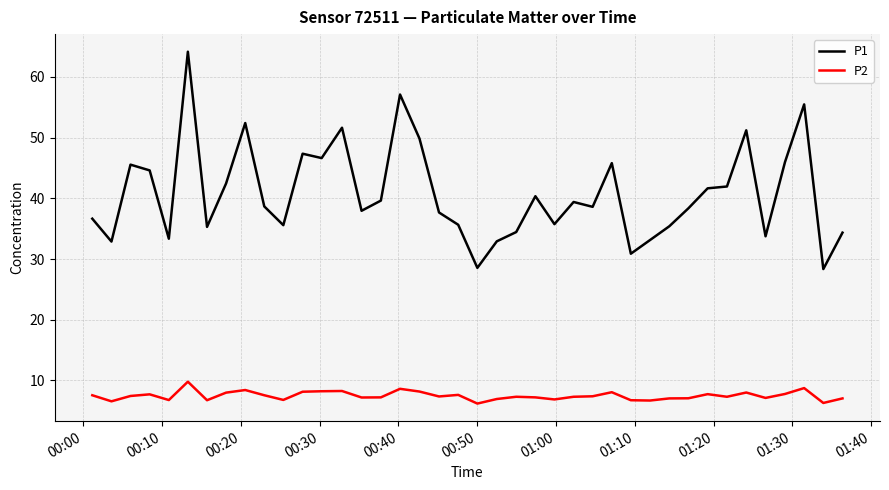

What is the lowest value of the P2 series?

6.2